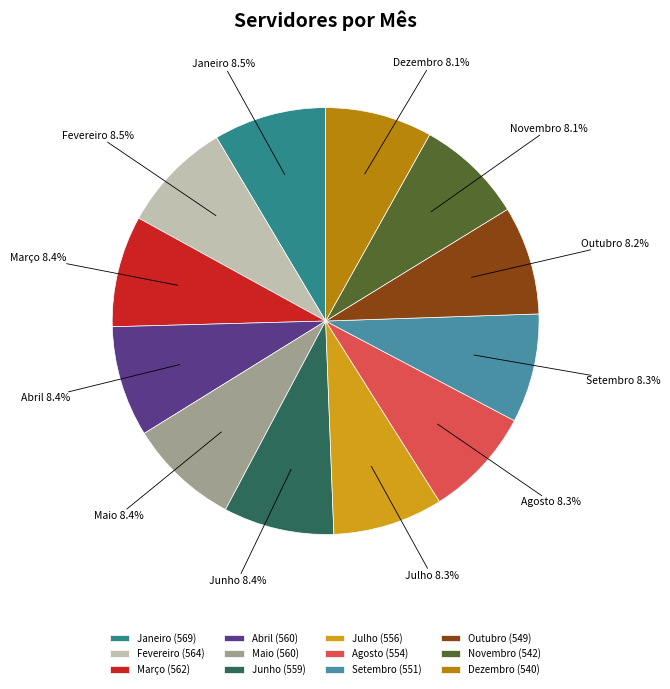

To the nearest percent, what is the average slice percentage?

8%